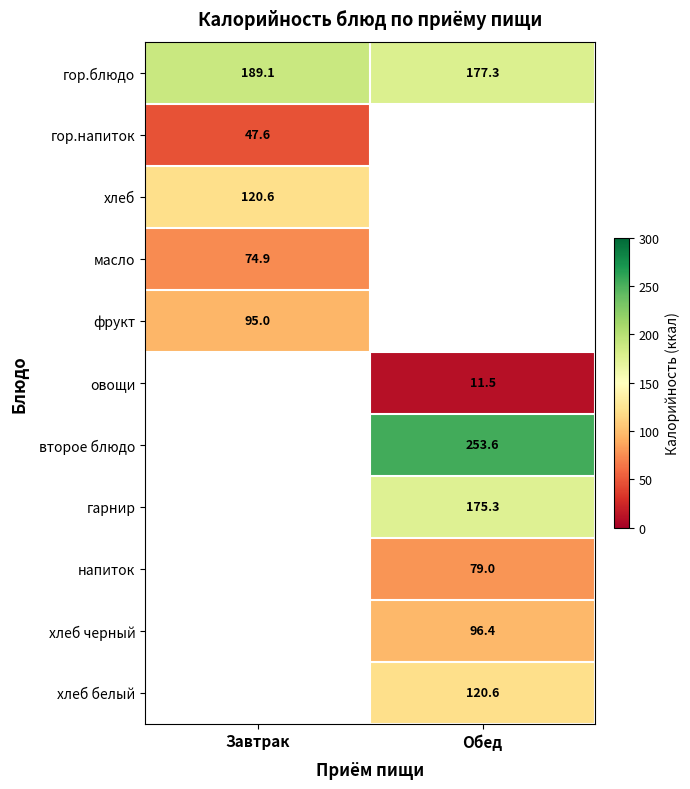

How many categories are shown in the chart?

2